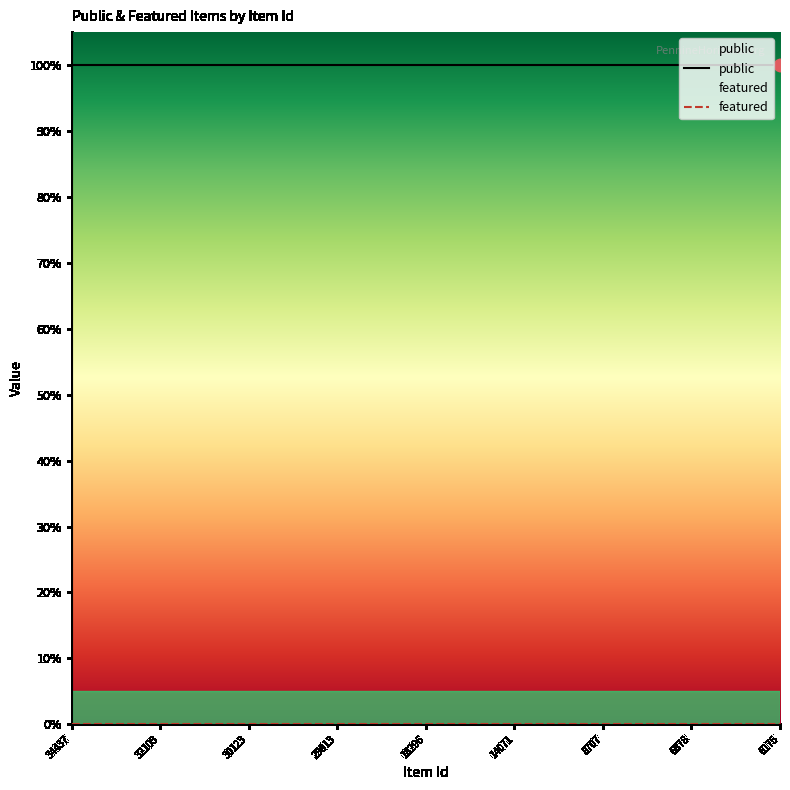

Which series has the largest total across all categories?

public